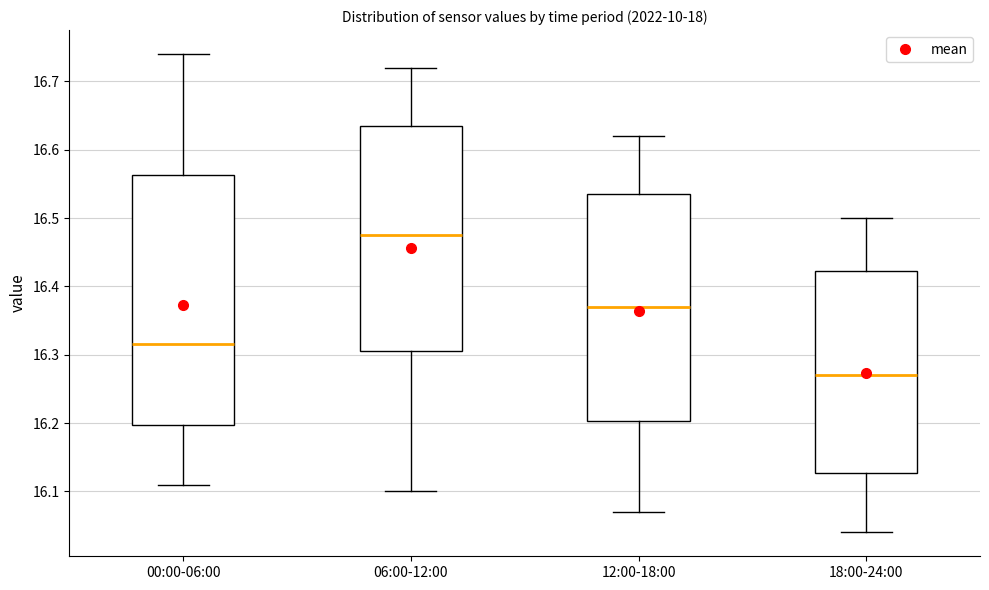

Where is the upper edge of the box for 06:00-12:00 on the y-axis? The values are not printed on the chart, so give them approximately, as read against the axis.

16.64